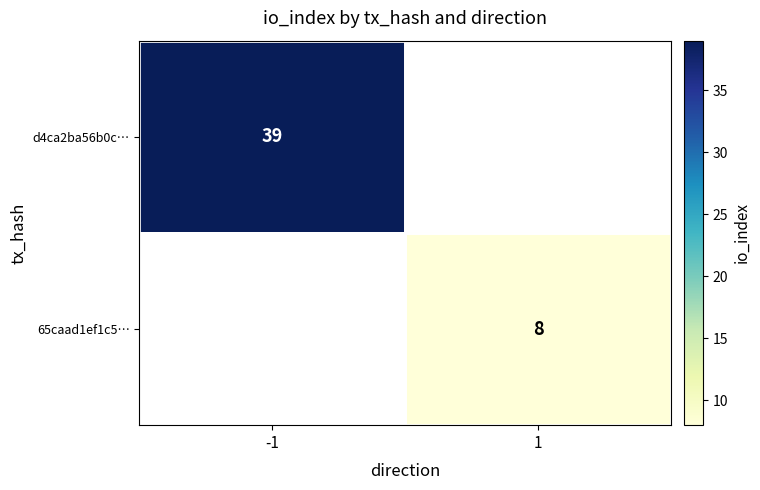

Is it true that d4ca2ba56b0c… equals 39 at -1?

True